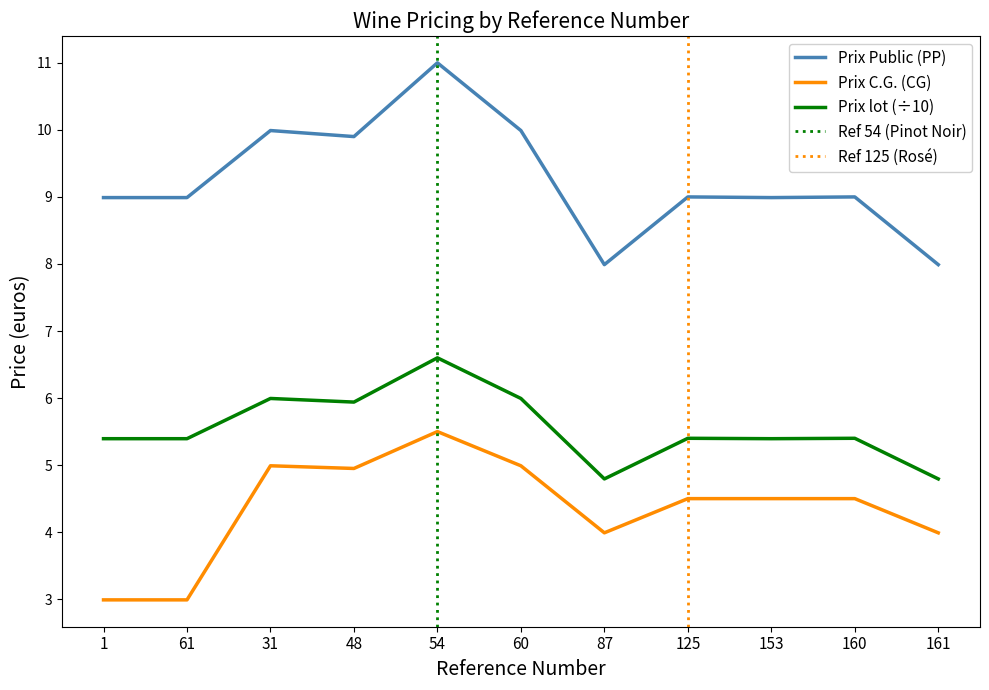

Which series has the largest range (max minus min)?

Prix Public (PP)